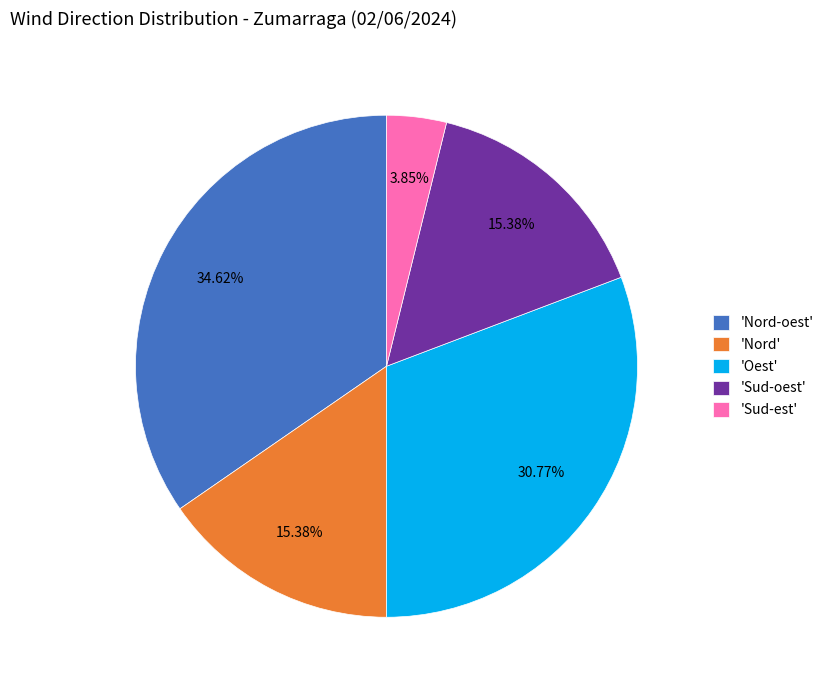

Do 'Sud-est' and 'Nord' together represent more than half of the pie?

No